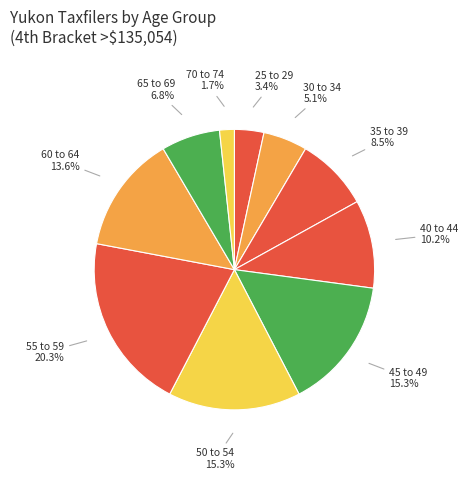

Between 50 to 54 and 25 to 29, which is larger?

50 to 54